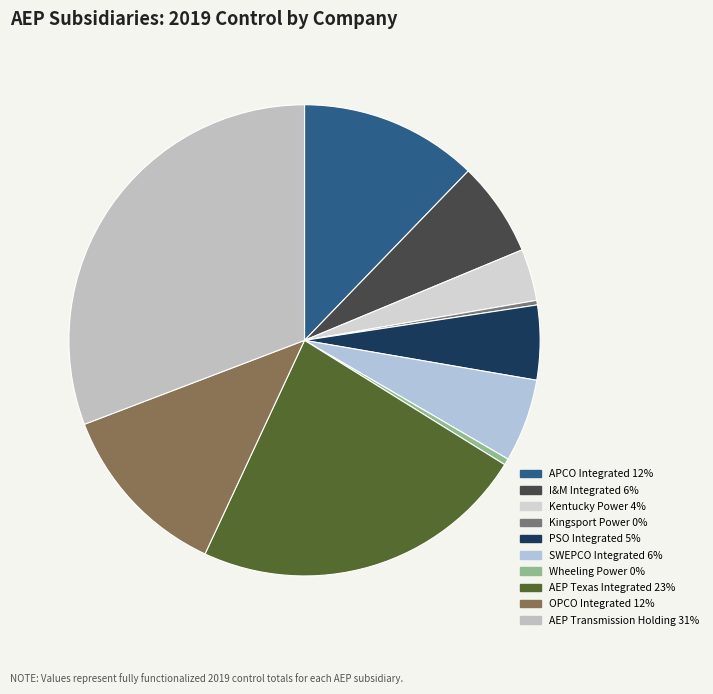

How many segments does this pie chart have?

10